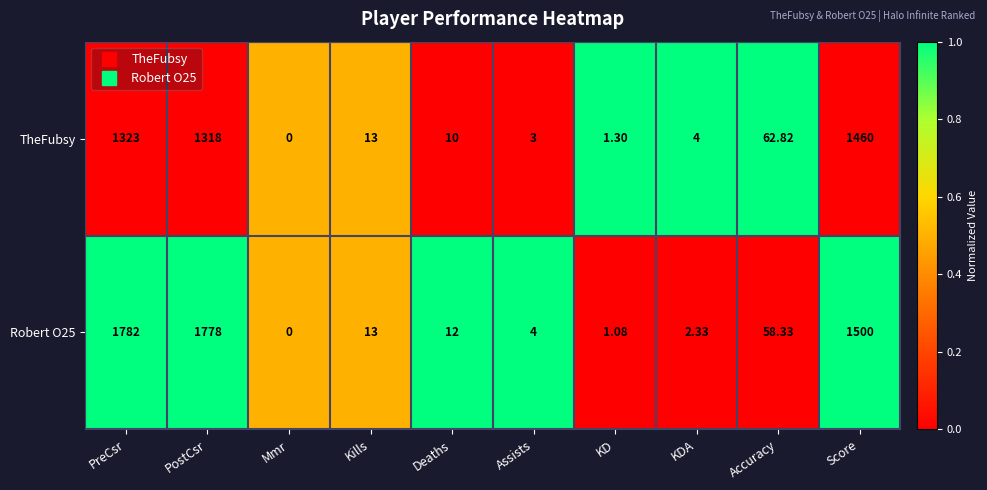

Which label corresponds to the smallest value in the chart?

Mmr